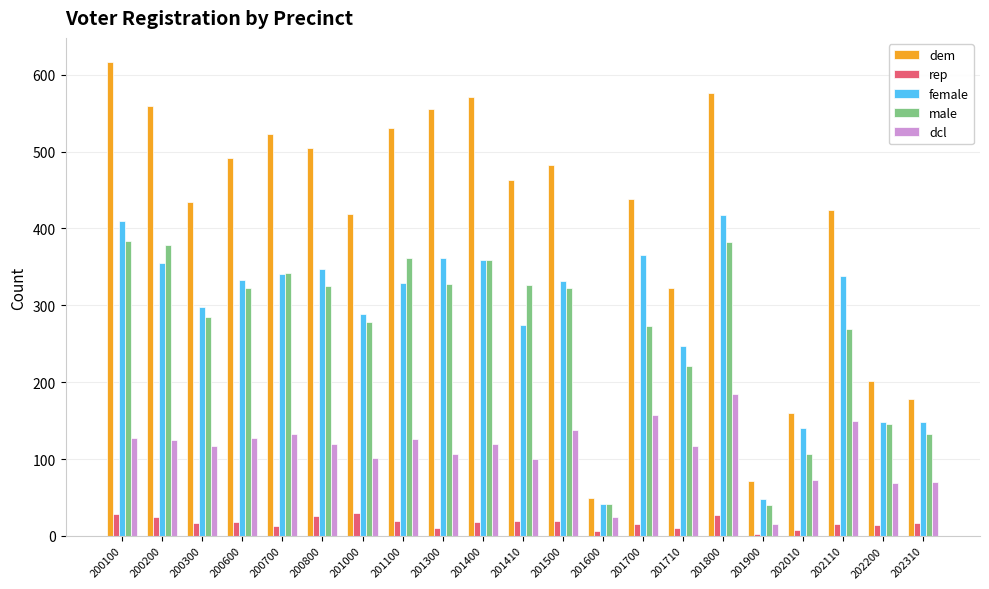

True or false: male has a value of 229 at 202200.

False